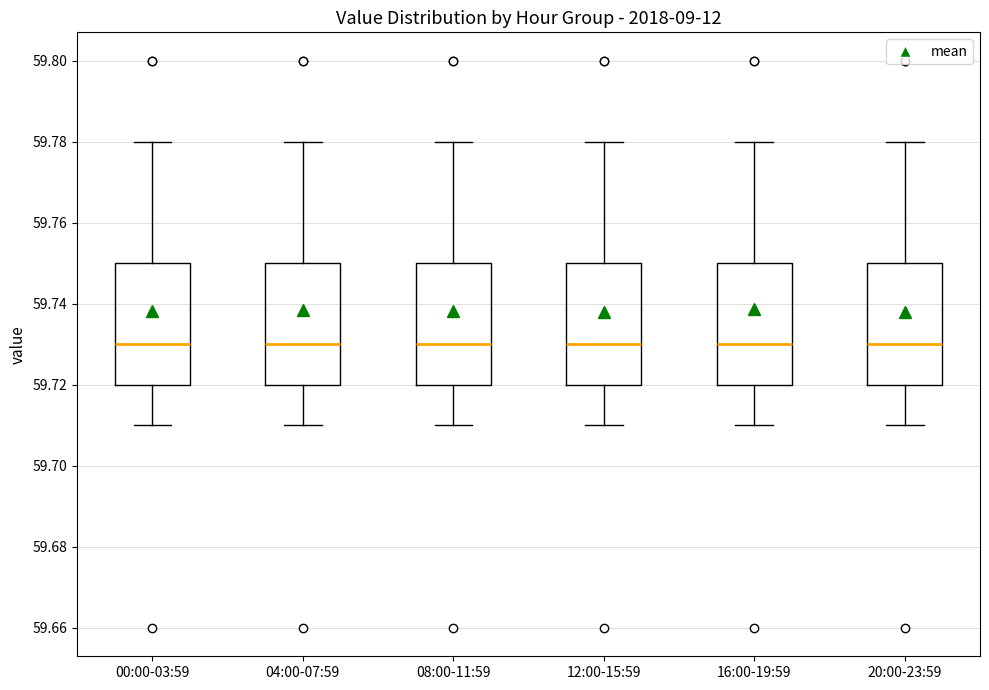

Reading left to right, read every box against the y-axis: the position of its median line, the range the box covers, and the ends of its whiskers. The values are not printed on the chart, so give them approximately, as read against the axis.

00:00-03:59: median 59.73, box 59.72 to 59.75, whiskers 59.71 to 59.78
04:00-07:59: median 59.73, box 59.72 to 59.75, whiskers 59.71 to 59.78
08:00-11:59: median 59.73, box 59.72 to 59.75, whiskers 59.71 to 59.78
12:00-15:59: median 59.73, box 59.72 to 59.75, whiskers 59.71 to 59.78
16:00-19:59: median 59.73, box 59.72 to 59.75, whiskers 59.71 to 59.78
20:00-23:59: median 59.73, box 59.72 to 59.75, whiskers 59.71 to 59.78